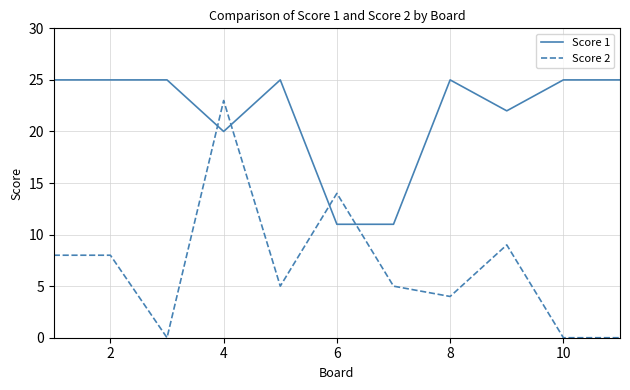

How many intersections are there between Score 2 and Score 1?

4